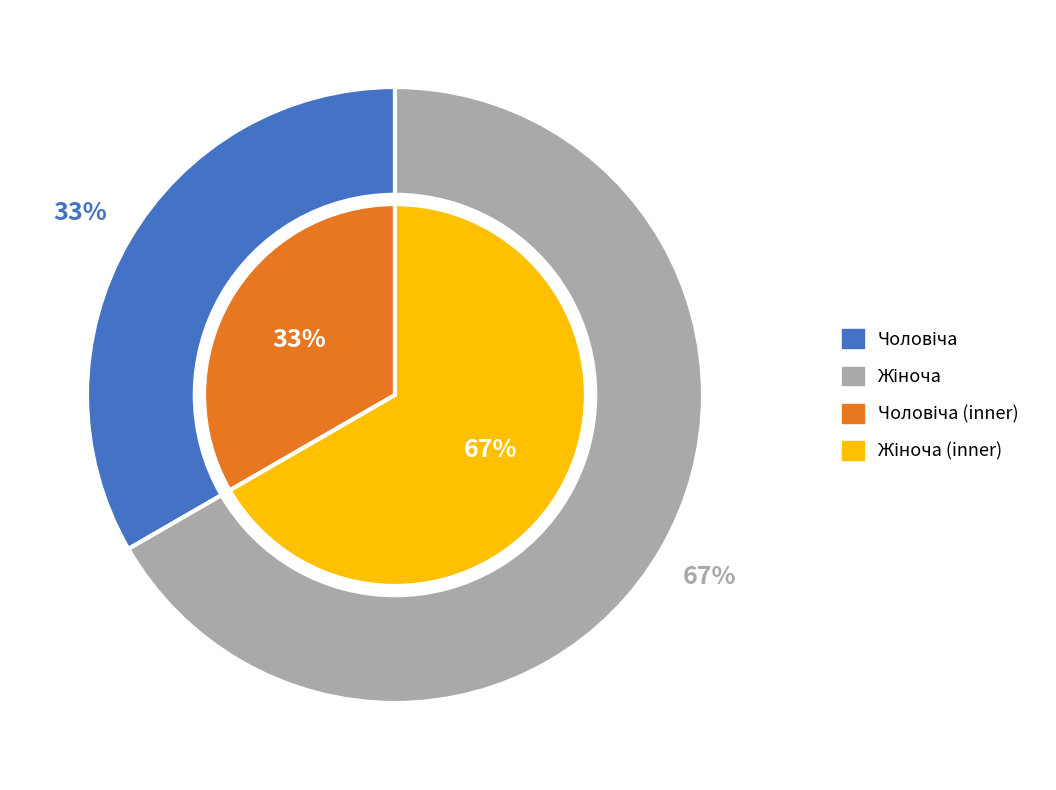

What is the majority slice?

Жіноча